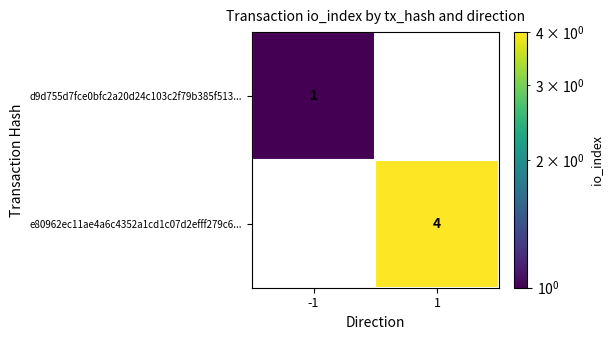

The d9d755d7fce0bfc2a20d24c103c2f79b385f513... series shows 0 at -1. True or false?

False